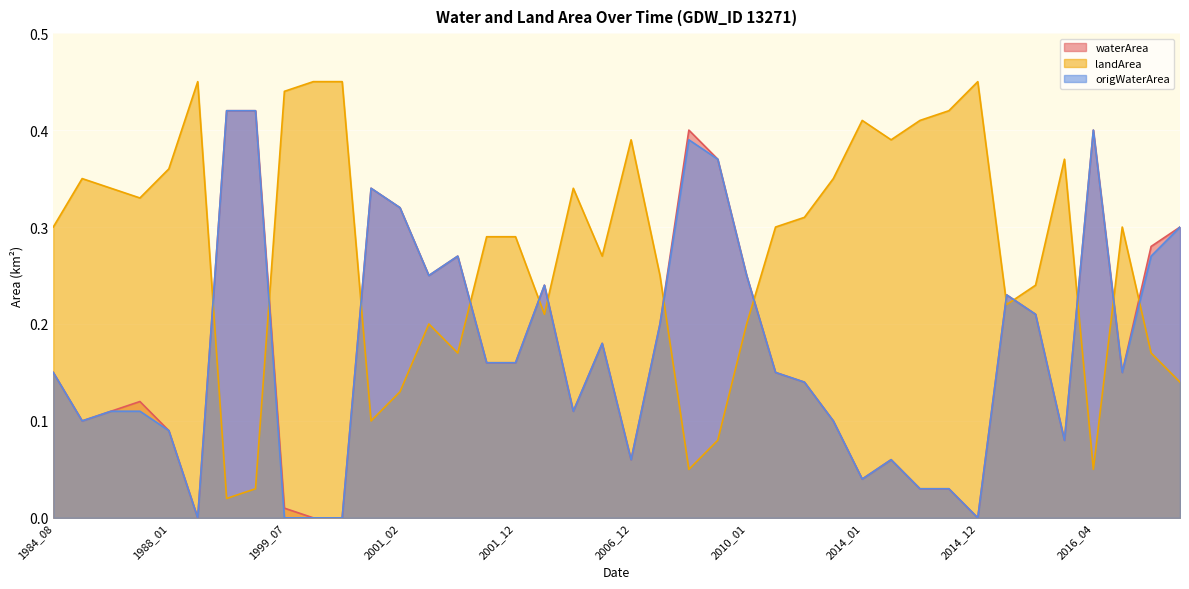

Between 2016_08 and 2001_05, which is larger?

2016_08